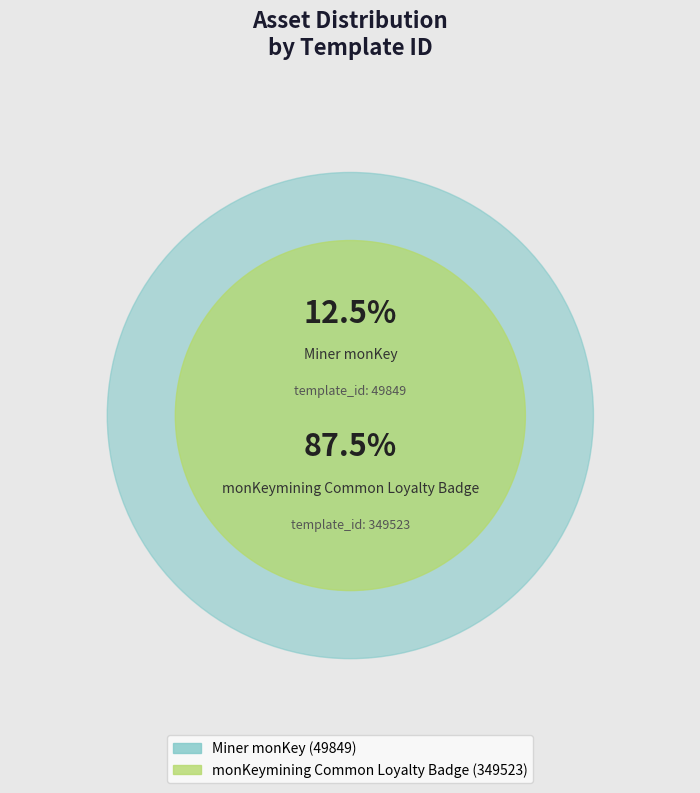

Rank the categories by value from lowest to highest.

Miner monKey, monKeymining Common Loyalty Badge